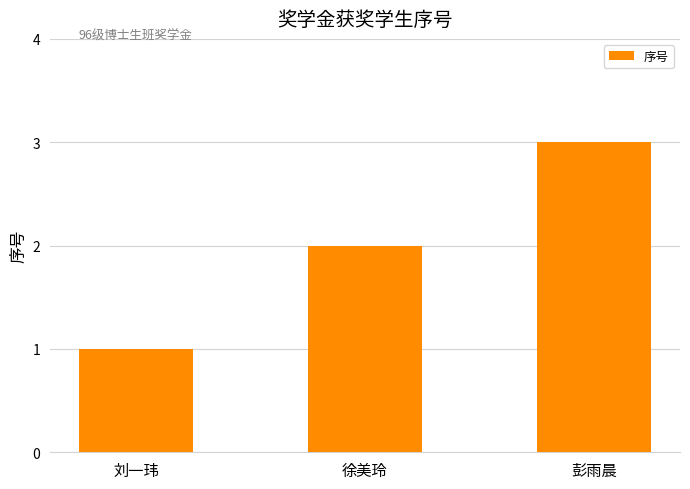

What is the approximate value at 徐美玲?

2